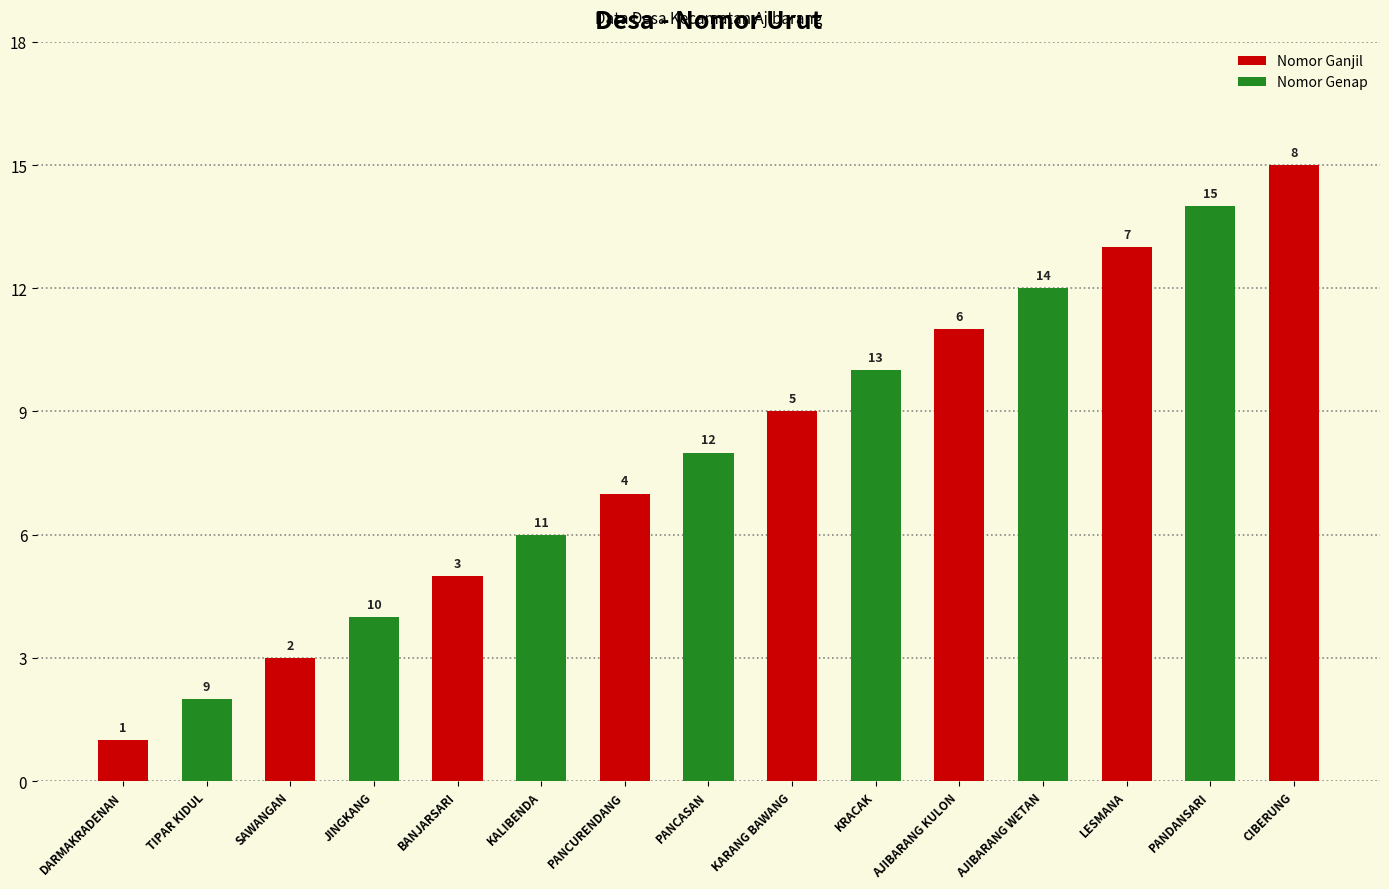

Does the chart contain any negative values?

No